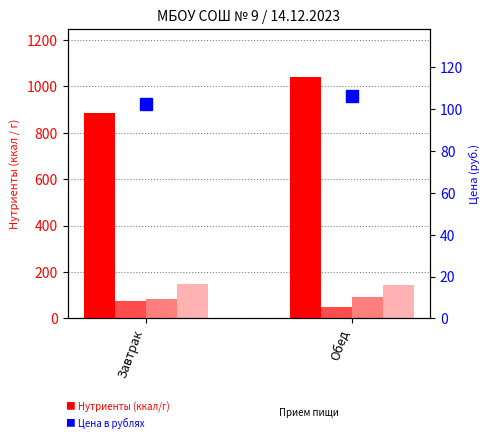

What is the approximate value of Цена (руб.) at Завтрак?

102.3